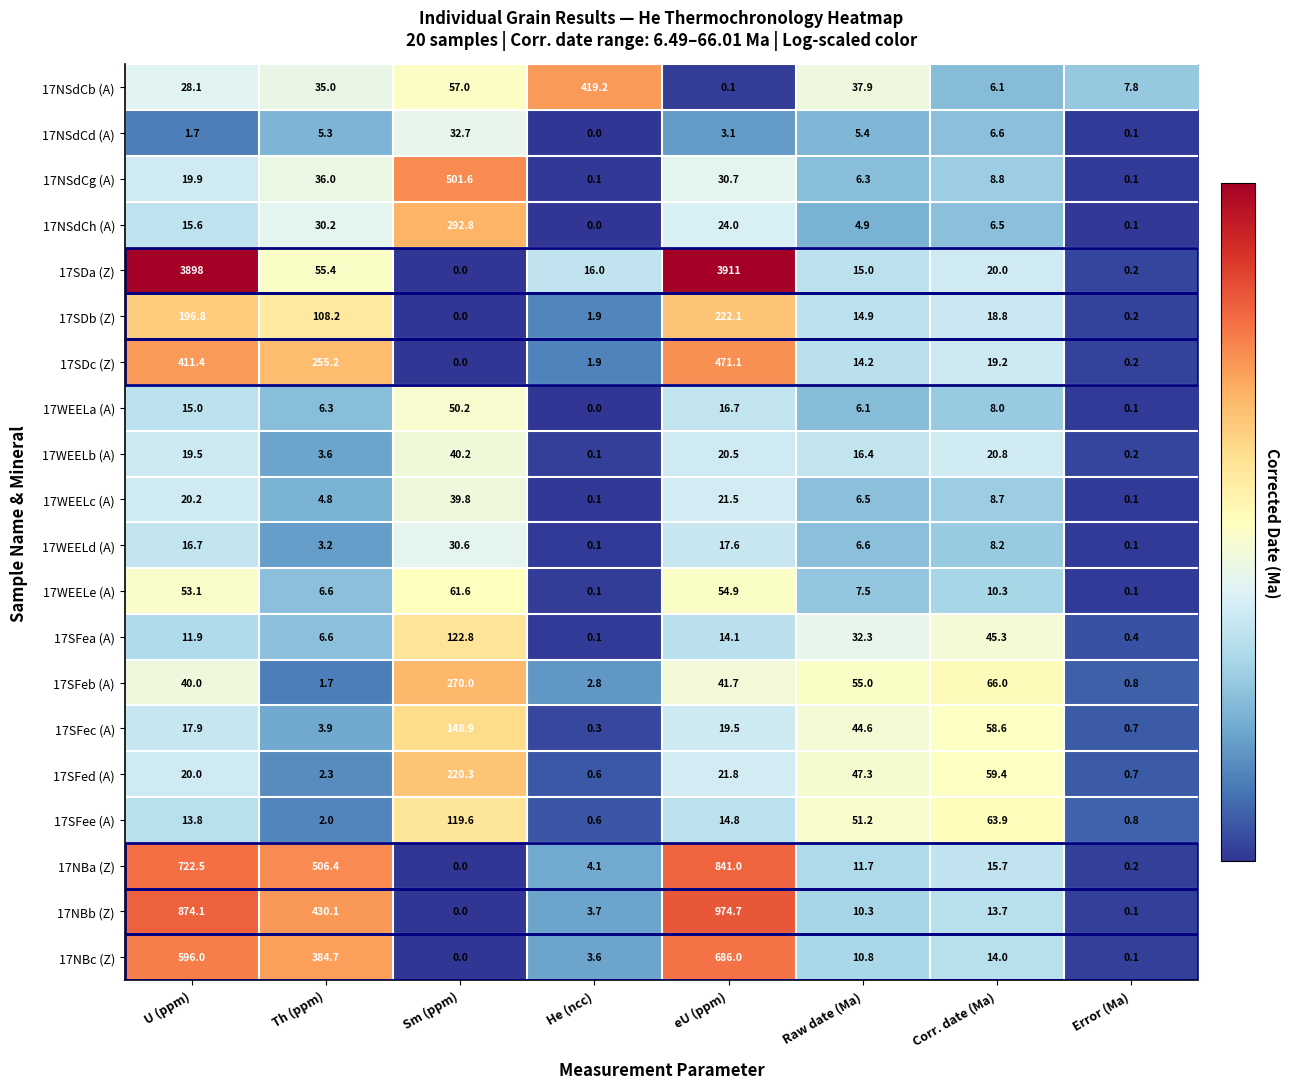

How many values in the 17WEELe (A) series exceed 10?

4